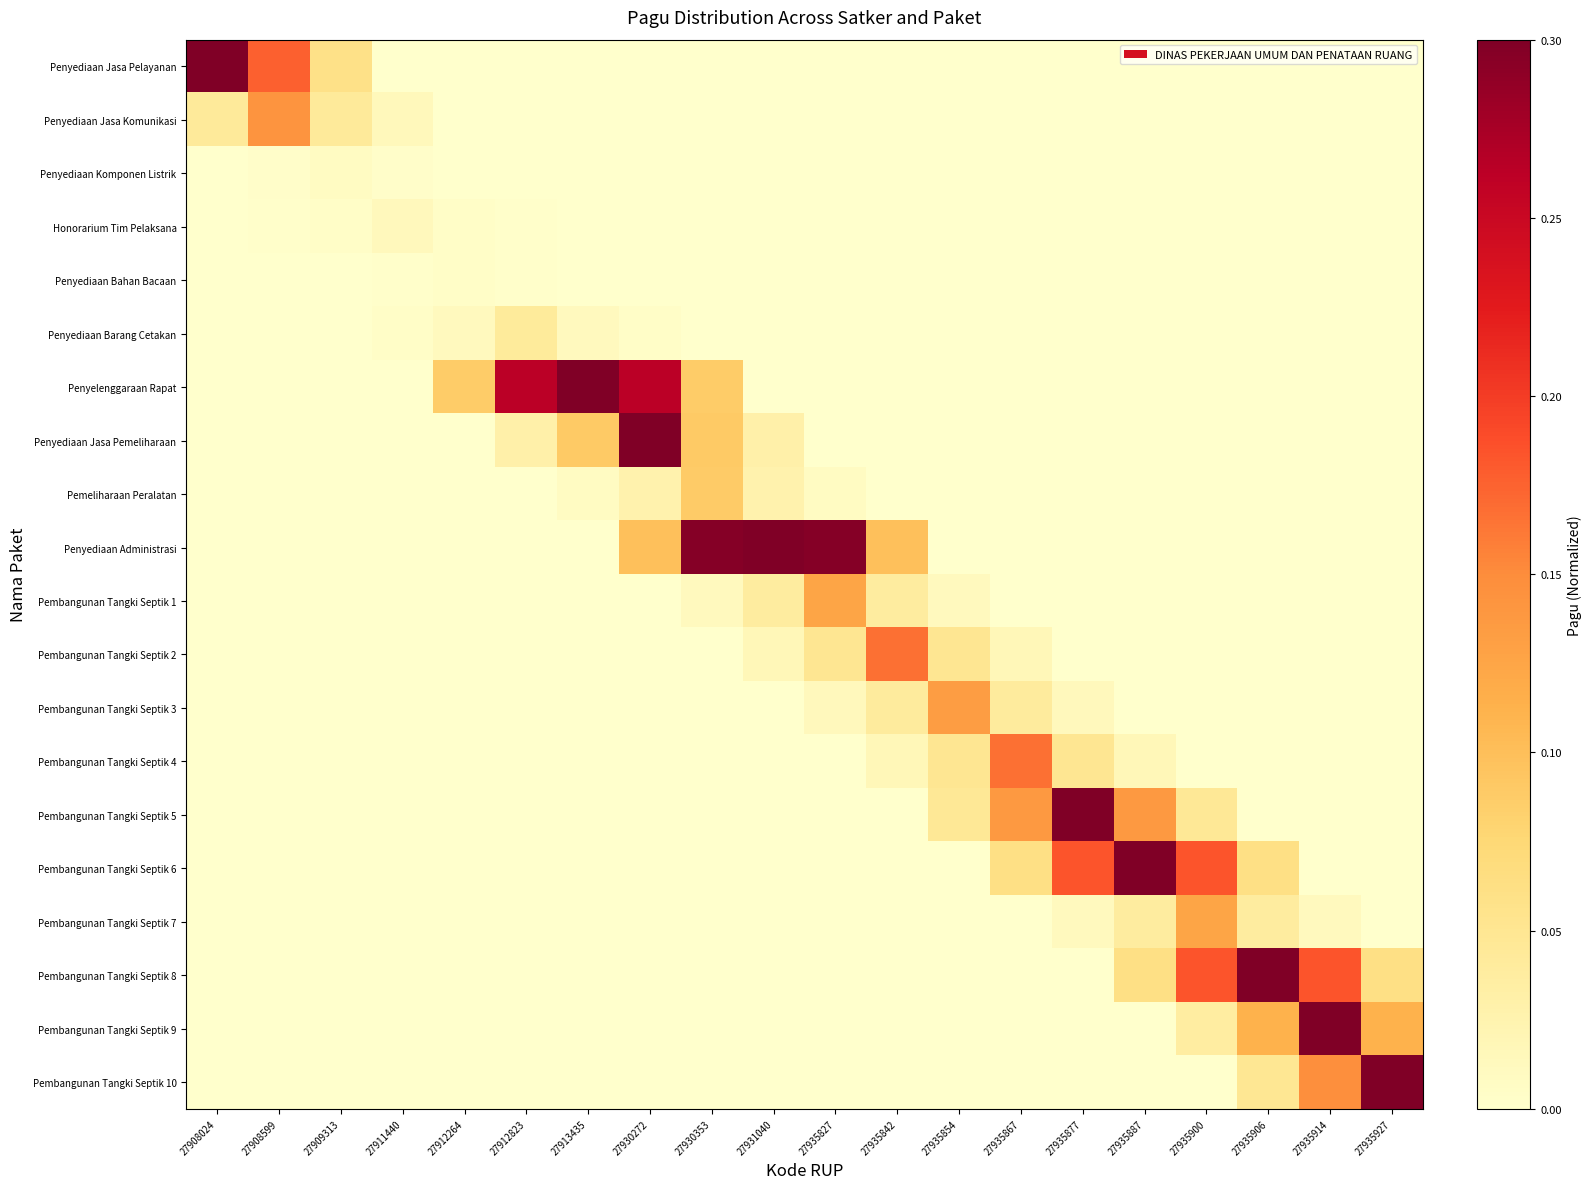

Reading left to right, extract all data points from this chart.

Penyediaan Jasa Pelayanan: 27908024=0.6	27908599=0.2	27909313=0.1	27911440=0.0	27912264=0.0	27912823=0.0	27913435=0.0	27930272=0.0	27930353=0.0	27931040=0.0	27935827=0.0	27935842=0.0	27935854=0.0	27935867=0.0	27935877=0.0	27935887=0.0	27935900=0.0	27935906=0.0	27935914=0.0	27935927=0.0
Penyediaan Jasa Komunikasi: 27908024=0.0	27908599=0.1	27909313=0.0	27911440=0.0	27912264=0.0	27912823=0.0	27913435=0.0	27930272=0.0	27930353=0.0	27931040=0.0	27935827=0.0	27935842=0.0	27935854=0.0	27935867=0.0	27935877=0.0	27935887=0.0	27935900=0.0	27935906=0.0	27935914=0.0	27935927=0.0
Penyediaan Komponen Listrik: 27908024=0.0	27908599=0.0	27909313=0.0	27911440=0.0	27912264=0.0	27912823=0.0	27913435=0.0	27930272=0.0	27930353=0.0	27931040=0.0	27935827=0.0	27935842=0.0	27935854=0.0	27935867=0.0	27935877=0.0	27935887=0.0	27935900=0.0	27935906=0.0	27935914=0.0	27935927=0.0
Honorarium Tim Pelaksana: 27908024=0.0	27908599=0.0	27909313=0.0	27911440=0.0	27912264=0.0	27912823=0.0	27913435=0.0	27930272=0.0	27930353=0.0	27931040=0.0	27935827=0.0	27935842=0.0	27935854=0.0	27935867=0.0	27935877=0.0	27935887=0.0	27935900=0.0	27935906=0.0	27935914=0.0	27935927=0.0
Penyediaan Bahan Bacaan: 27908024=0.0	27908599=0.0	27909313=0.0	27911440=0.0	27912264=0.0	27912823=0.0	27913435=0.0	27930272=0.0	27930353=0.0	27931040=0.0	27935827=0.0	27935842=0.0	27935854=0.0	27935867=0.0	27935877=0.0	27935887=0.0	27935900=0.0	27935906=0.0	27935914=0.0	27935927=0.0
Penyediaan Barang Cetakan: 27908024=0.0	27908599=0.0	27909313=0.0	27911440=0.0	27912264=0.0	27912823=0.0	27913435=0.0	27930272=0.0	27930353=0.0	27931040=0.0	27935827=0.0	27935842=0.0	27935854=0.0	27935867=0.0	27935877=0.0	27935887=0.0	27935900=0.0	27935906=0.0	27935914=0.0	27935927=0.0
Penyelenggaraan Rapat: 27908024=0.0	27908599=0.0	27909313=0.0	27911440=0.0	27912264=0.1	27912823=0.3	27913435=0.9	27930272=0.3	27930353=0.1	27931040=0.0	27935827=0.0	27935842=0.0	27935854=0.0	27935867=0.0	27935877=0.0	27935887=0.0	27935900=0.0	27935906=0.0	27935914=0.0	27935927=0.0
Penyediaan Jasa Pemeliharaan: 27908024=0.0	27908599=0.0	27909313=0.0	27911440=0.0	27912264=0.0	27912823=0.0	27913435=0.1	27930272=0.3	27930353=0.1	27931040=0.0	27935827=0.0	27935842=0.0	27935854=0.0	27935867=0.0	27935877=0.0	27935887=0.0	27935900=0.0	27935906=0.0	27935914=0.0	27935927=0.0
Pemeliharaan Peralatan: 27908024=0.0	27908599=0.0	27909313=0.0	27911440=0.0	27912264=0.0	27912823=0.0	27913435=0.0	27930272=0.0	27930353=0.1	27931040=0.0	27935827=0.0	27935842=0.0	27935854=0.0	27935867=0.0	27935877=0.0	27935887=0.0	27935900=0.0	27935906=0.0	27935914=0.0	27935927=0.0
Penyediaan Administrasi: 27908024=0.0	27908599=0.0	27909313=0.0	27911440=0.0	27912264=0.0	27912823=0.0	27913435=0.0	27930272=0.1	27930353=0.3	27931040=1.0	27935827=0.3	27935842=0.1	27935854=0.0	27935867=0.0	27935877=0.0	27935887=0.0	27935900=0.0	27935906=0.0	27935914=0.0	27935927=0.0
Pembangunan Tangki Septik 1: 27908024=0.0	27908599=0.0	27909313=0.0	27911440=0.0	27912264=0.0	27912823=0.0	27913435=0.0	27930272=0.0	27930353=0.0	27931040=0.0	27935827=0.1	27935842=0.0	27935854=0.0	27935867=0.0	27935877=0.0	27935887=0.0	27935900=0.0	27935906=0.0	27935914=0.0	27935927=0.0
Pembangunan Tangki Septik 2: 27908024=0.0	27908599=0.0	27909313=0.0	27911440=0.0	27912264=0.0	27912823=0.0	27913435=0.0	27930272=0.0	27930353=0.0	27931040=0.0	27935827=0.1	27935842=0.2	27935854=0.1	27935867=0.0	27935877=0.0	27935887=0.0	27935900=0.0	27935906=0.0	27935914=0.0	27935927=0.0
Pembangunan Tangki Septik 3: 27908024=0.0	27908599=0.0	27909313=0.0	27911440=0.0	27912264=0.0	27912823=0.0	27913435=0.0	27930272=0.0	27930353=0.0	27931040=0.0	27935827=0.0	27935842=0.0	27935854=0.1	27935867=0.0	27935877=0.0	27935887=0.0	27935900=0.0	27935906=0.0	27935914=0.0	27935927=0.0
Pembangunan Tangki Septik 4: 27908024=0.0	27908599=0.0	27909313=0.0	27911440=0.0	27912264=0.0	27912823=0.0	27913435=0.0	27930272=0.0	27930353=0.0	27931040=0.0	27935827=0.0	27935842=0.0	27935854=0.1	27935867=0.2	27935877=0.1	27935887=0.0	27935900=0.0	27935906=0.0	27935914=0.0	27935927=0.0
Pembangunan Tangki Septik 5: 27908024=0.0	27908599=0.0	27909313=0.0	27911440=0.0	27912264=0.0	27912823=0.0	27913435=0.0	27930272=0.0	27930353=0.0	27931040=0.0	27935827=0.0	27935842=0.0	27935854=0.0	27935867=0.1	27935877=0.5	27935887=0.1	27935900=0.0	27935906=0.0	27935914=0.0	27935927=0.0
Pembangunan Tangki Septik 6: 27908024=0.0	27908599=0.0	27909313=0.0	27911440=0.0	27912264=0.0	27912823=0.0	27913435=0.0	27930272=0.0	27930353=0.0	27931040=0.0	27935827=0.0	27935842=0.0	27935854=0.0	27935867=0.1	27935877=0.2	27935887=0.6	27935900=0.2	27935906=0.1	27935914=0.0	27935927=0.0
Pembangunan Tangki Septik 7: 27908024=0.0	27908599=0.0	27909313=0.0	27911440=0.0	27912264=0.0	27912823=0.0	27913435=0.0	27930272=0.0	27930353=0.0	27931040=0.0	27935827=0.0	27935842=0.0	27935854=0.0	27935867=0.0	27935877=0.0	27935887=0.0	27935900=0.1	27935906=0.0	27935914=0.0	27935927=0.0
Pembangunan Tangki Septik 8: 27908024=0.0	27908599=0.0	27909313=0.0	27911440=0.0	27912264=0.0	27912823=0.0	27913435=0.0	27930272=0.0	27930353=0.0	27931040=0.0	27935827=0.0	27935842=0.0	27935854=0.0	27935867=0.0	27935877=0.0	27935887=0.1	27935900=0.2	27935906=0.6	27935914=0.2	27935927=0.1
Pembangunan Tangki Septik 9: 27908024=0.0	27908599=0.0	27909313=0.0	27911440=0.0	27912264=0.0	27912823=0.0	27913435=0.0	27930272=0.0	27930353=0.0	27931040=0.0	27935827=0.0	27935842=0.0	27935854=0.0	27935867=0.0	27935877=0.0	27935887=0.0	27935900=0.0	27935906=0.1	27935914=0.4	27935927=0.1
Pembangunan Tangki Septik 10: 27908024=0.0	27908599=0.0	27909313=0.0	27911440=0.0	27912264=0.0	27912823=0.0	27913435=0.0	27930272=0.0	27930353=0.0	27931040=0.0	27935827=0.0	27935842=0.0	27935854=0.0	27935867=0.0	27935877=0.0	27935887=0.0	27935900=0.0	27935906=0.0	27935914=0.1	27935927=0.5